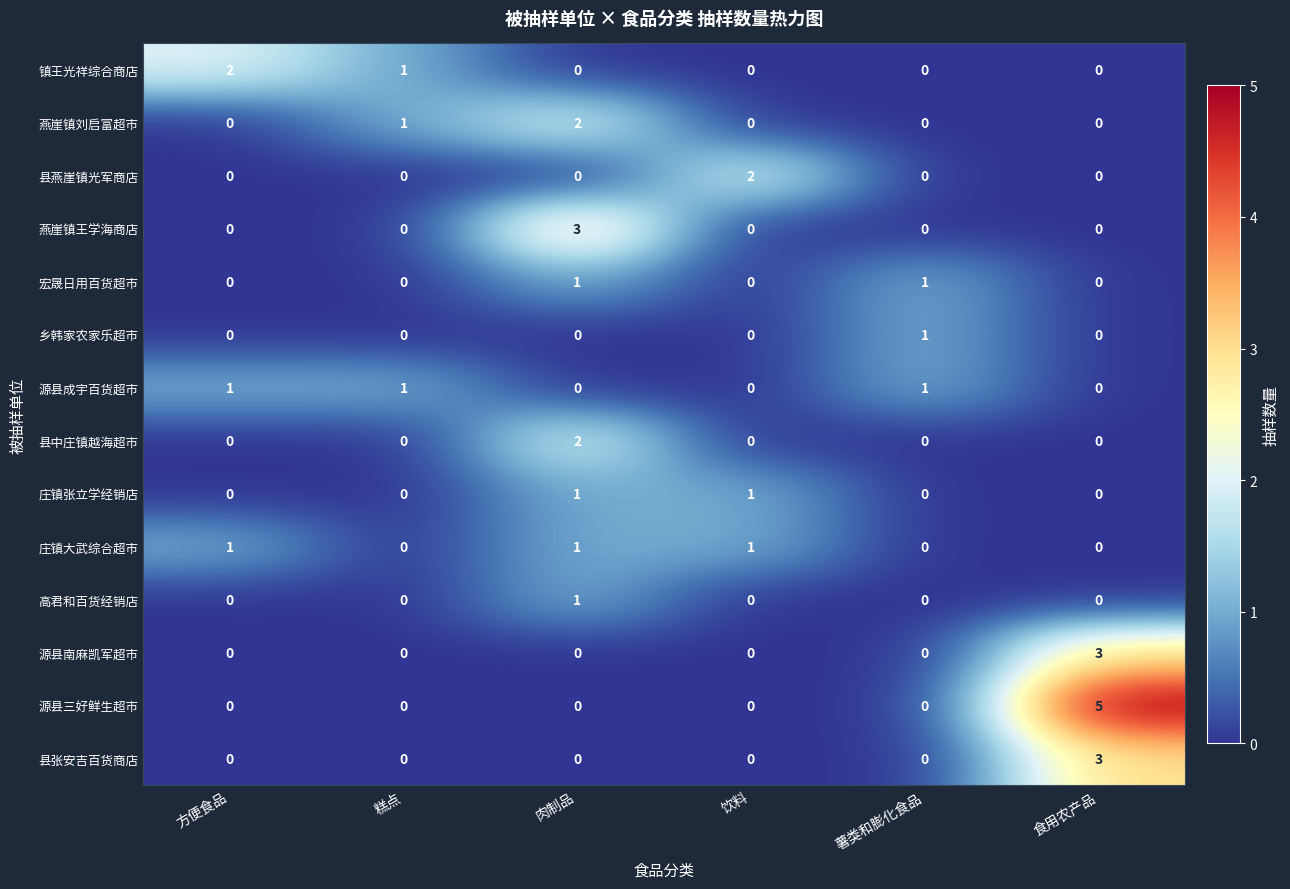

Which series has the largest total across all categories?

源县三好鲜生超市